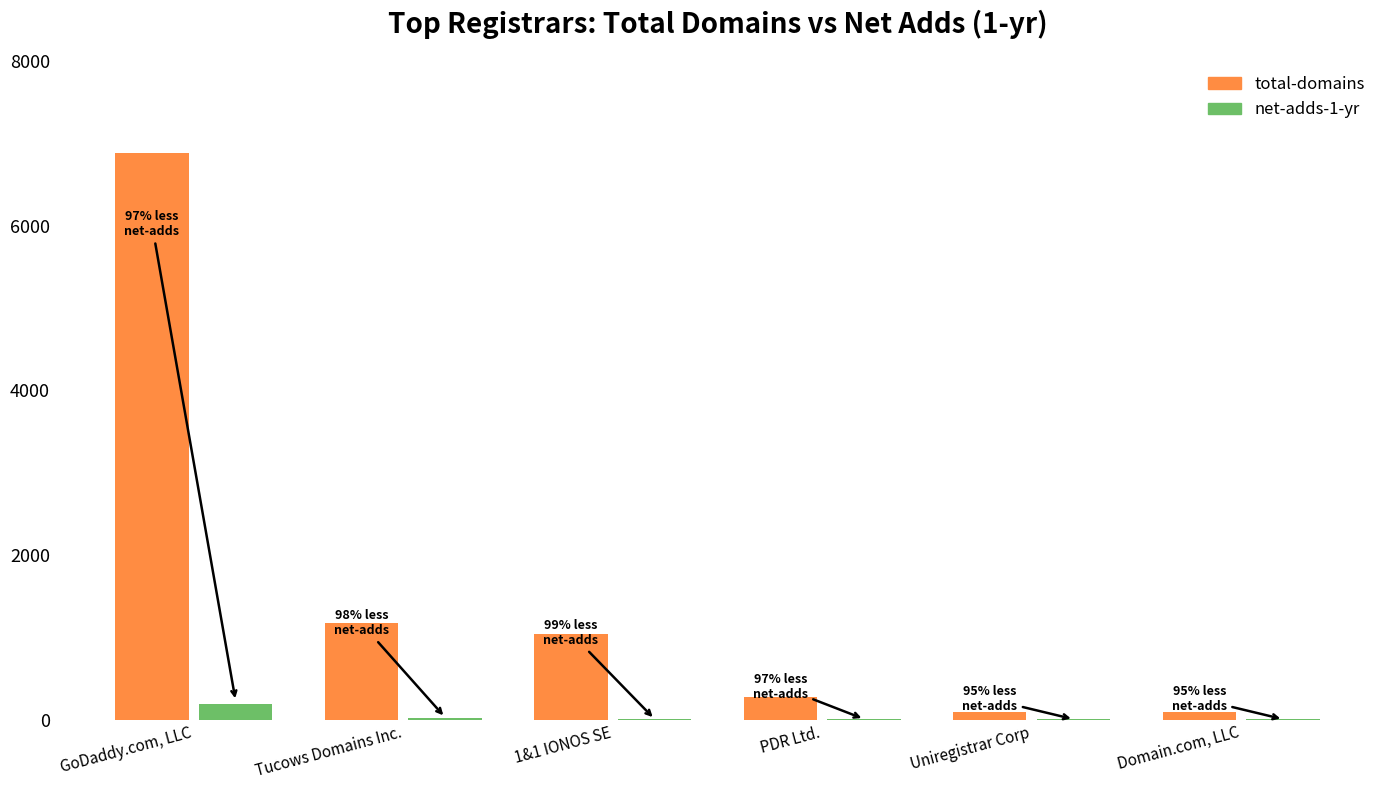

Which series changed the most between PDR Ltd. and Domain.com, LLC?

total-domains